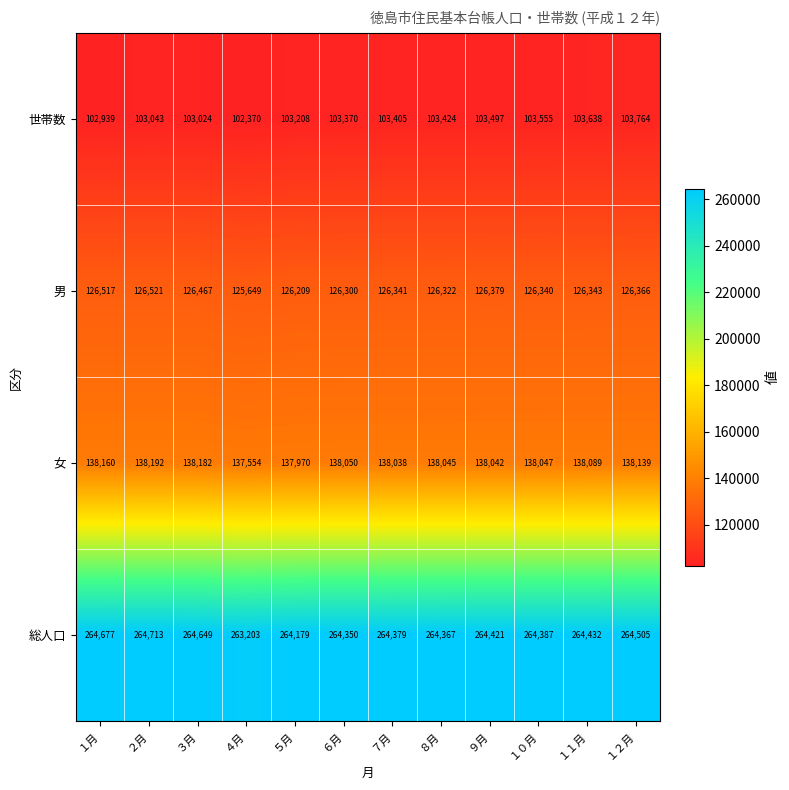

Is it true that 総人口 equals 264505 at １２月?

True